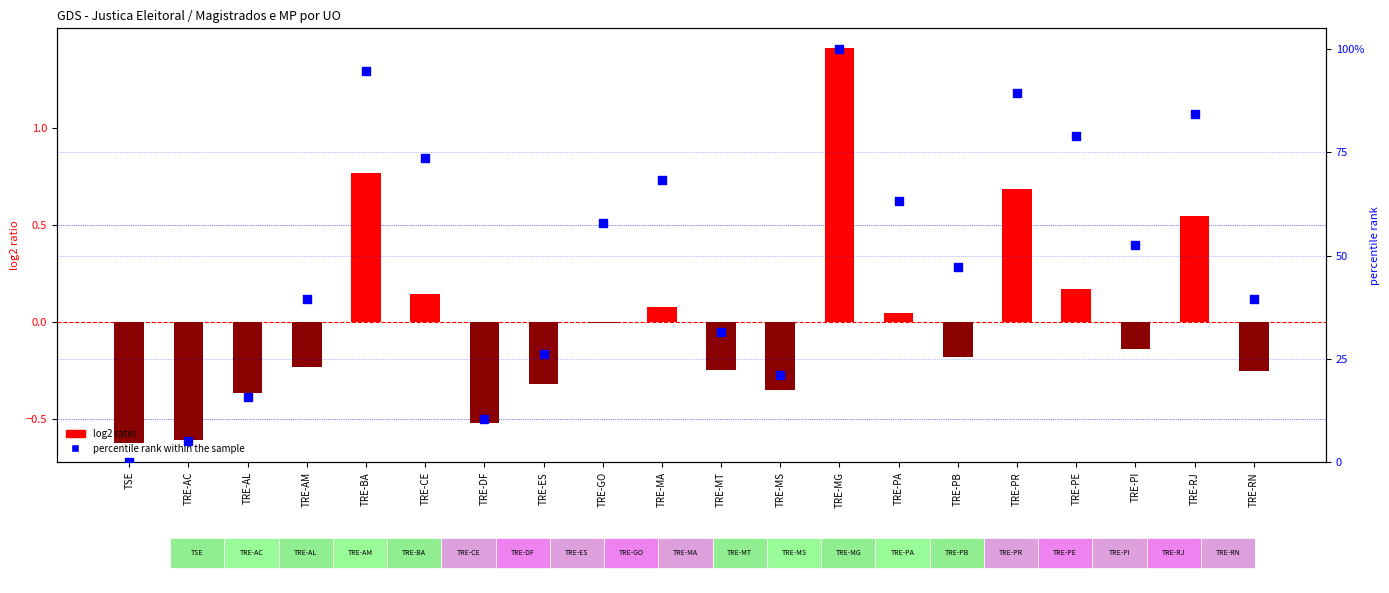

Which series contains the highest Y value?

percentile rank within the sample